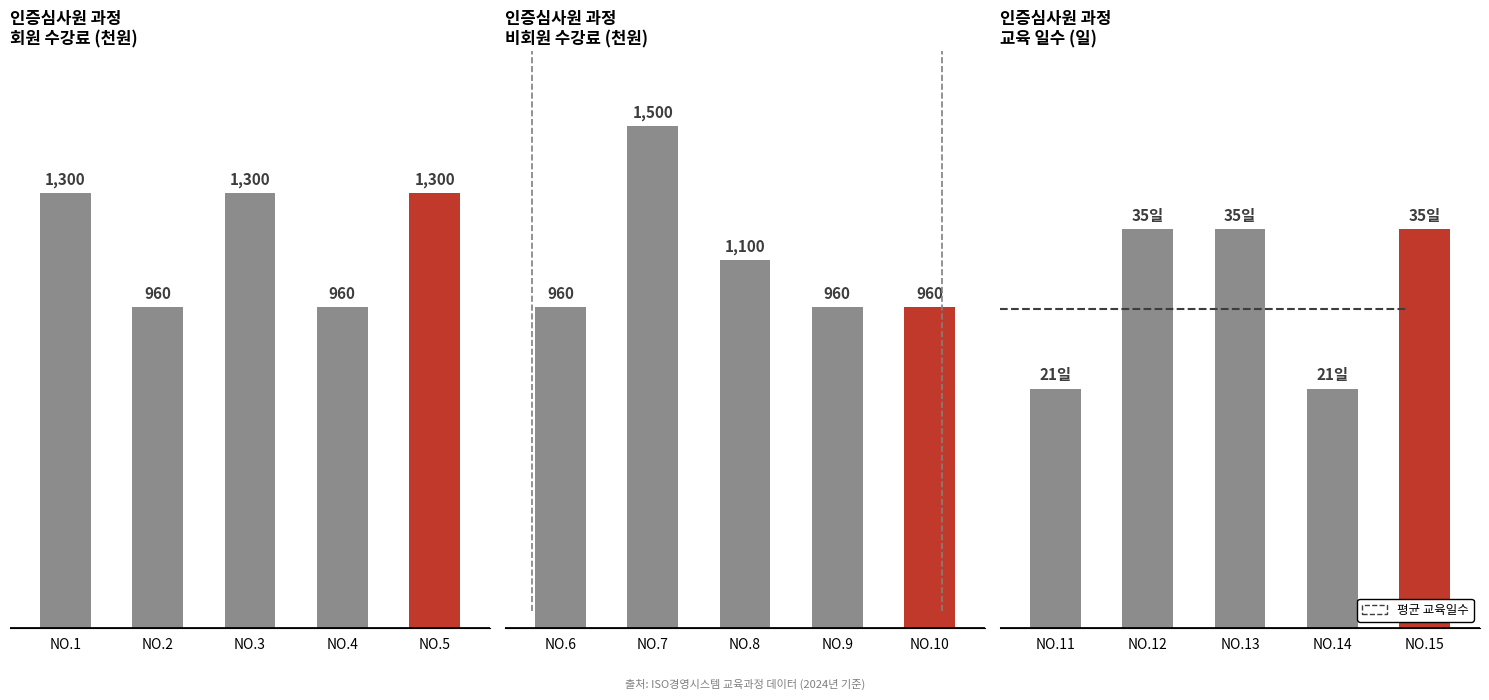

What is the difference between the maximum and second lowest values in the 교육 일수 series?

14